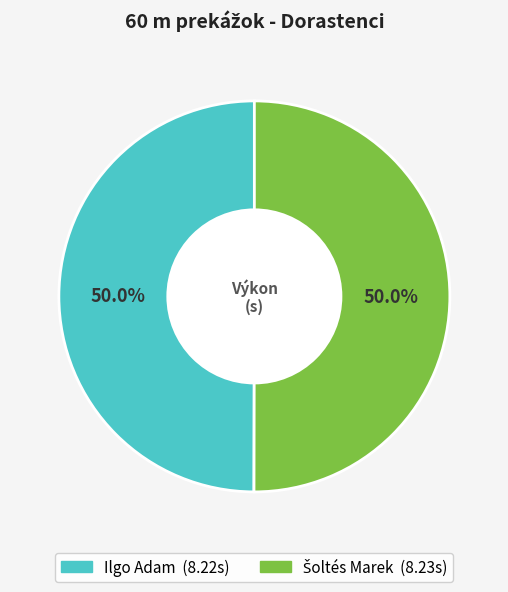

What percentage is the Ilgo Adam slice, to the nearest percent?

50%